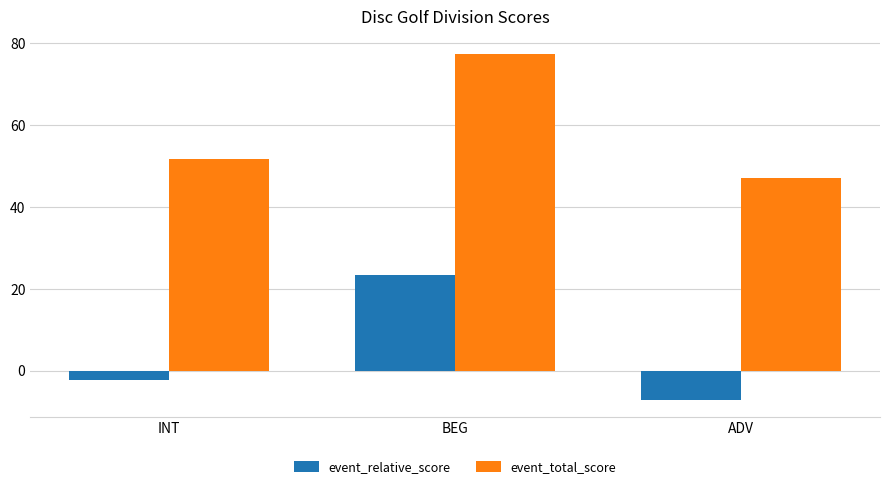

At which category is the sum across all series the highest?

BEG